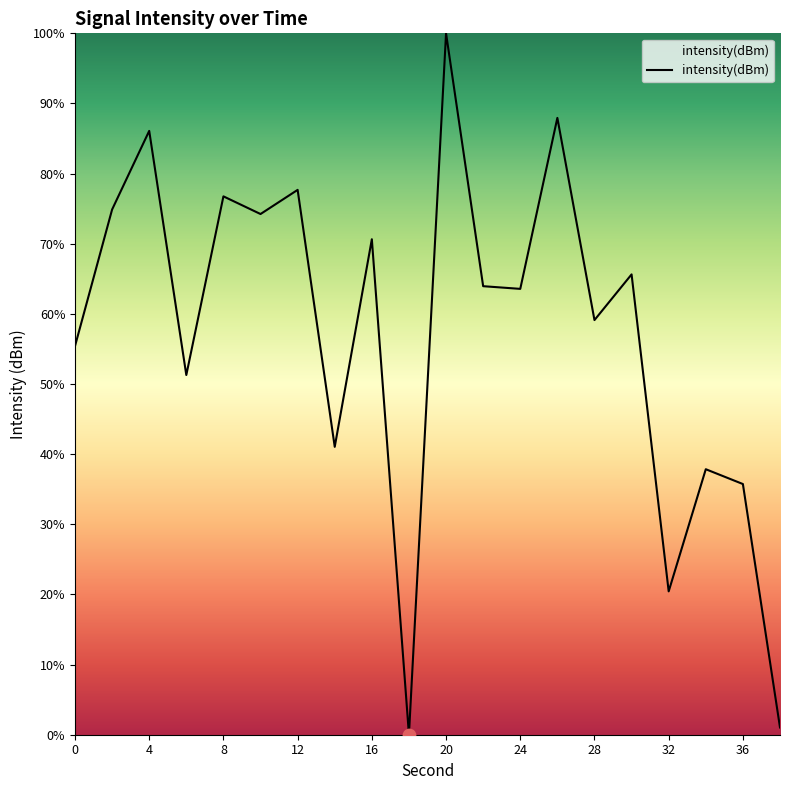

What is the difference between the maximum and minimum values?

100.0